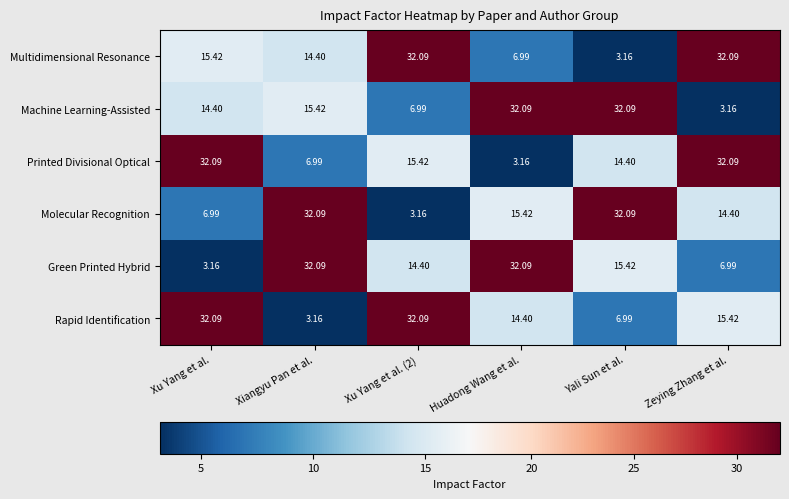

Is the value of Machine Learning-Assisted at Huadong Wang et al. greater than the value of Molecular Recognition at Zeying Zhang et al.?

Yes